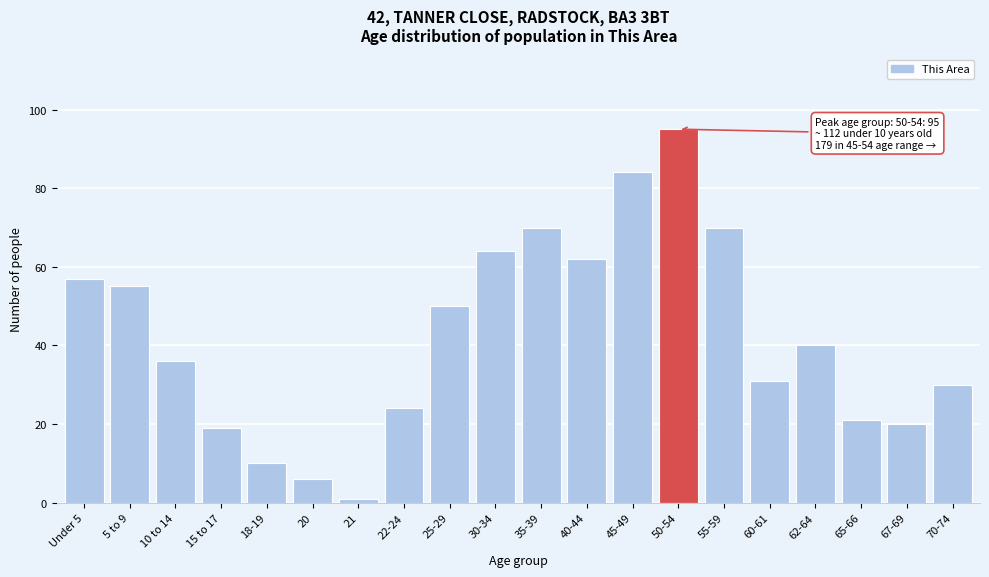

Reading left to right, what are all the values shown in this chart?

57	55	36	19	10	6	1	24	50	64	70	62	84	95	70	31	40	21	20	30